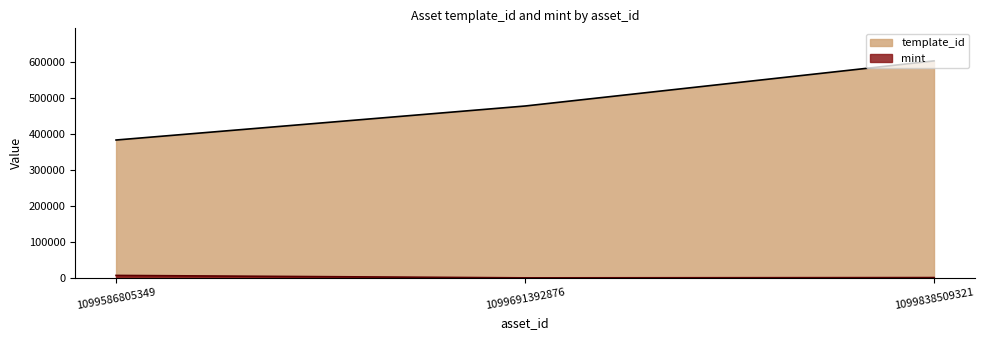

Where is mint nearest to the value 3496?

1099838509321